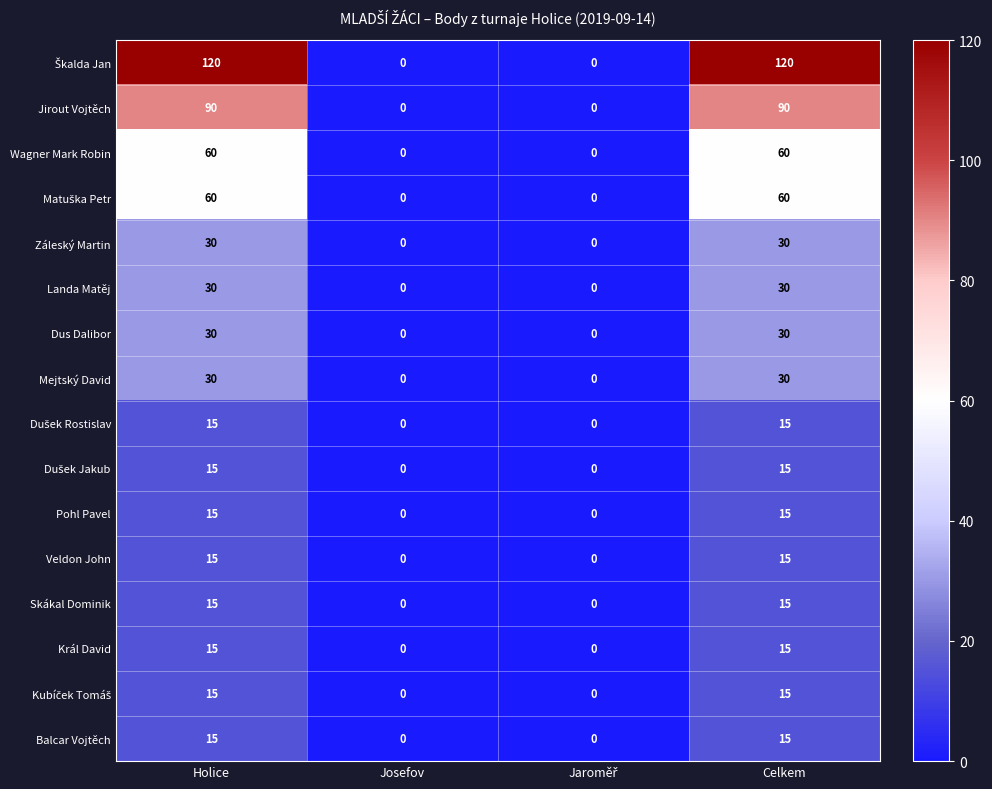

What is the difference between the highest and lowest values at Celkem?

105